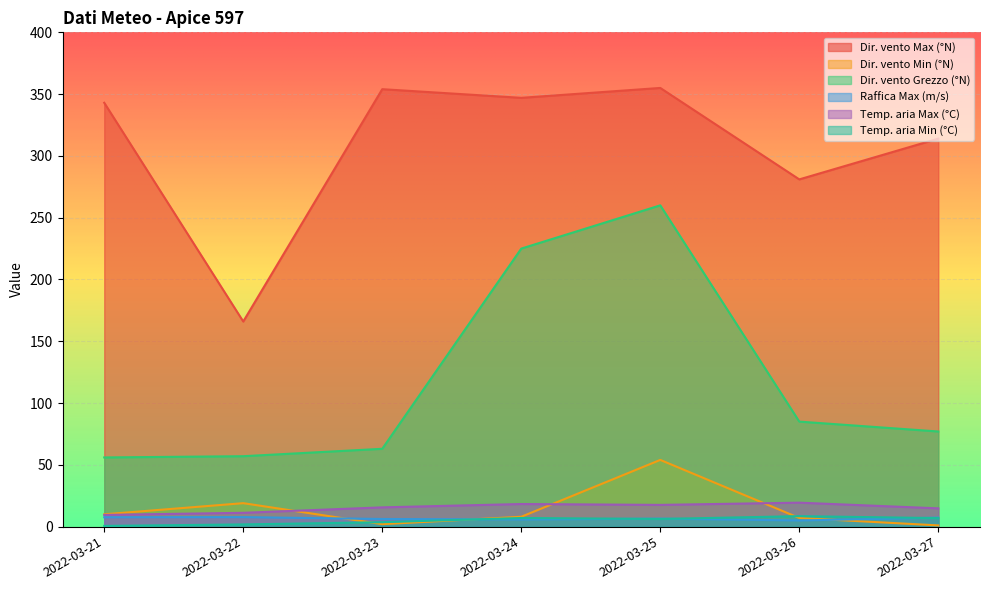

What is the average value of the Dir. vento Grezzo (°N) series?

117.6